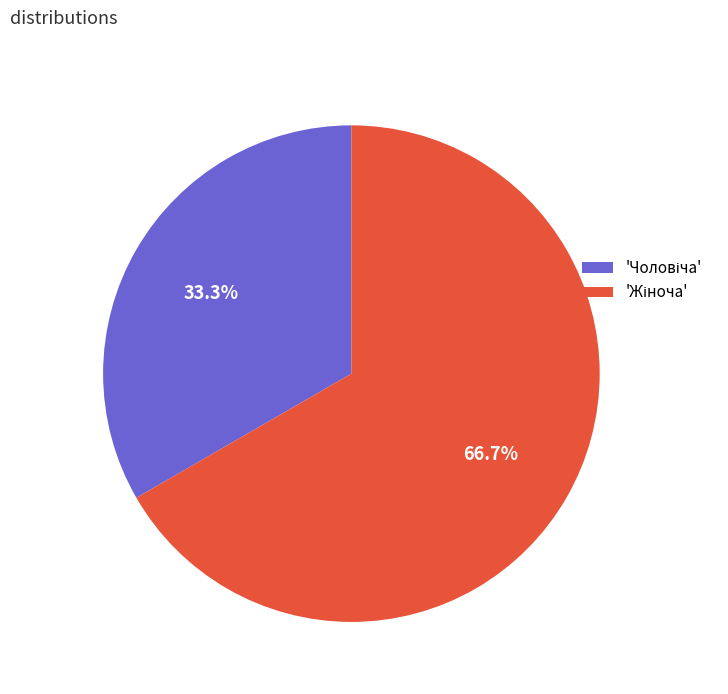

To the nearest percent, what is the difference between the largest and smallest slice percentages?

33%